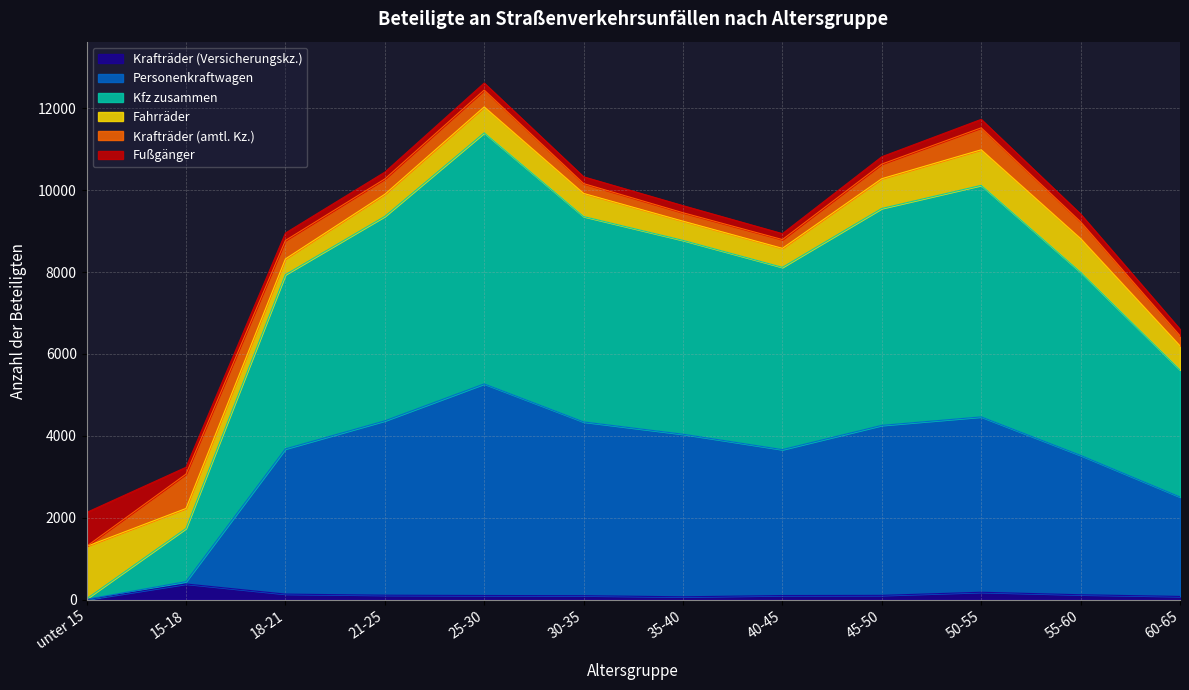

True or false: Kfz zusammen and Personenkraftwagen cross at least once.

False